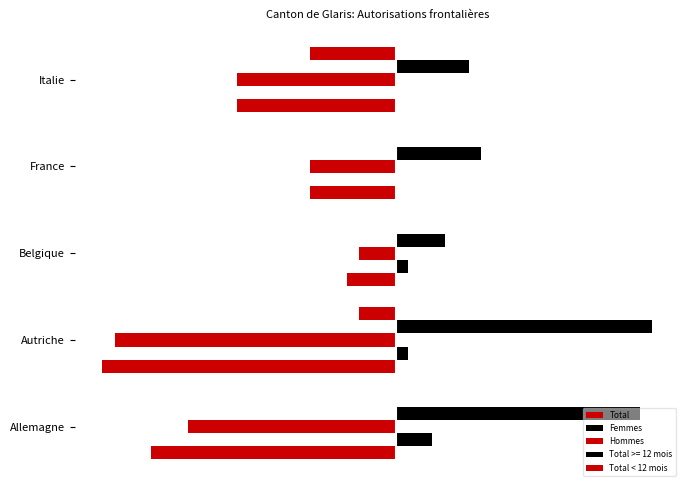

How many data points does each series have?

5